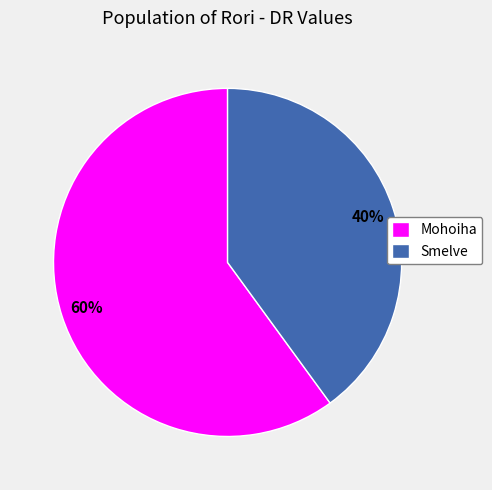

Approximately how many times larger is the value at Smelve compared to Mohoiha?

0.7